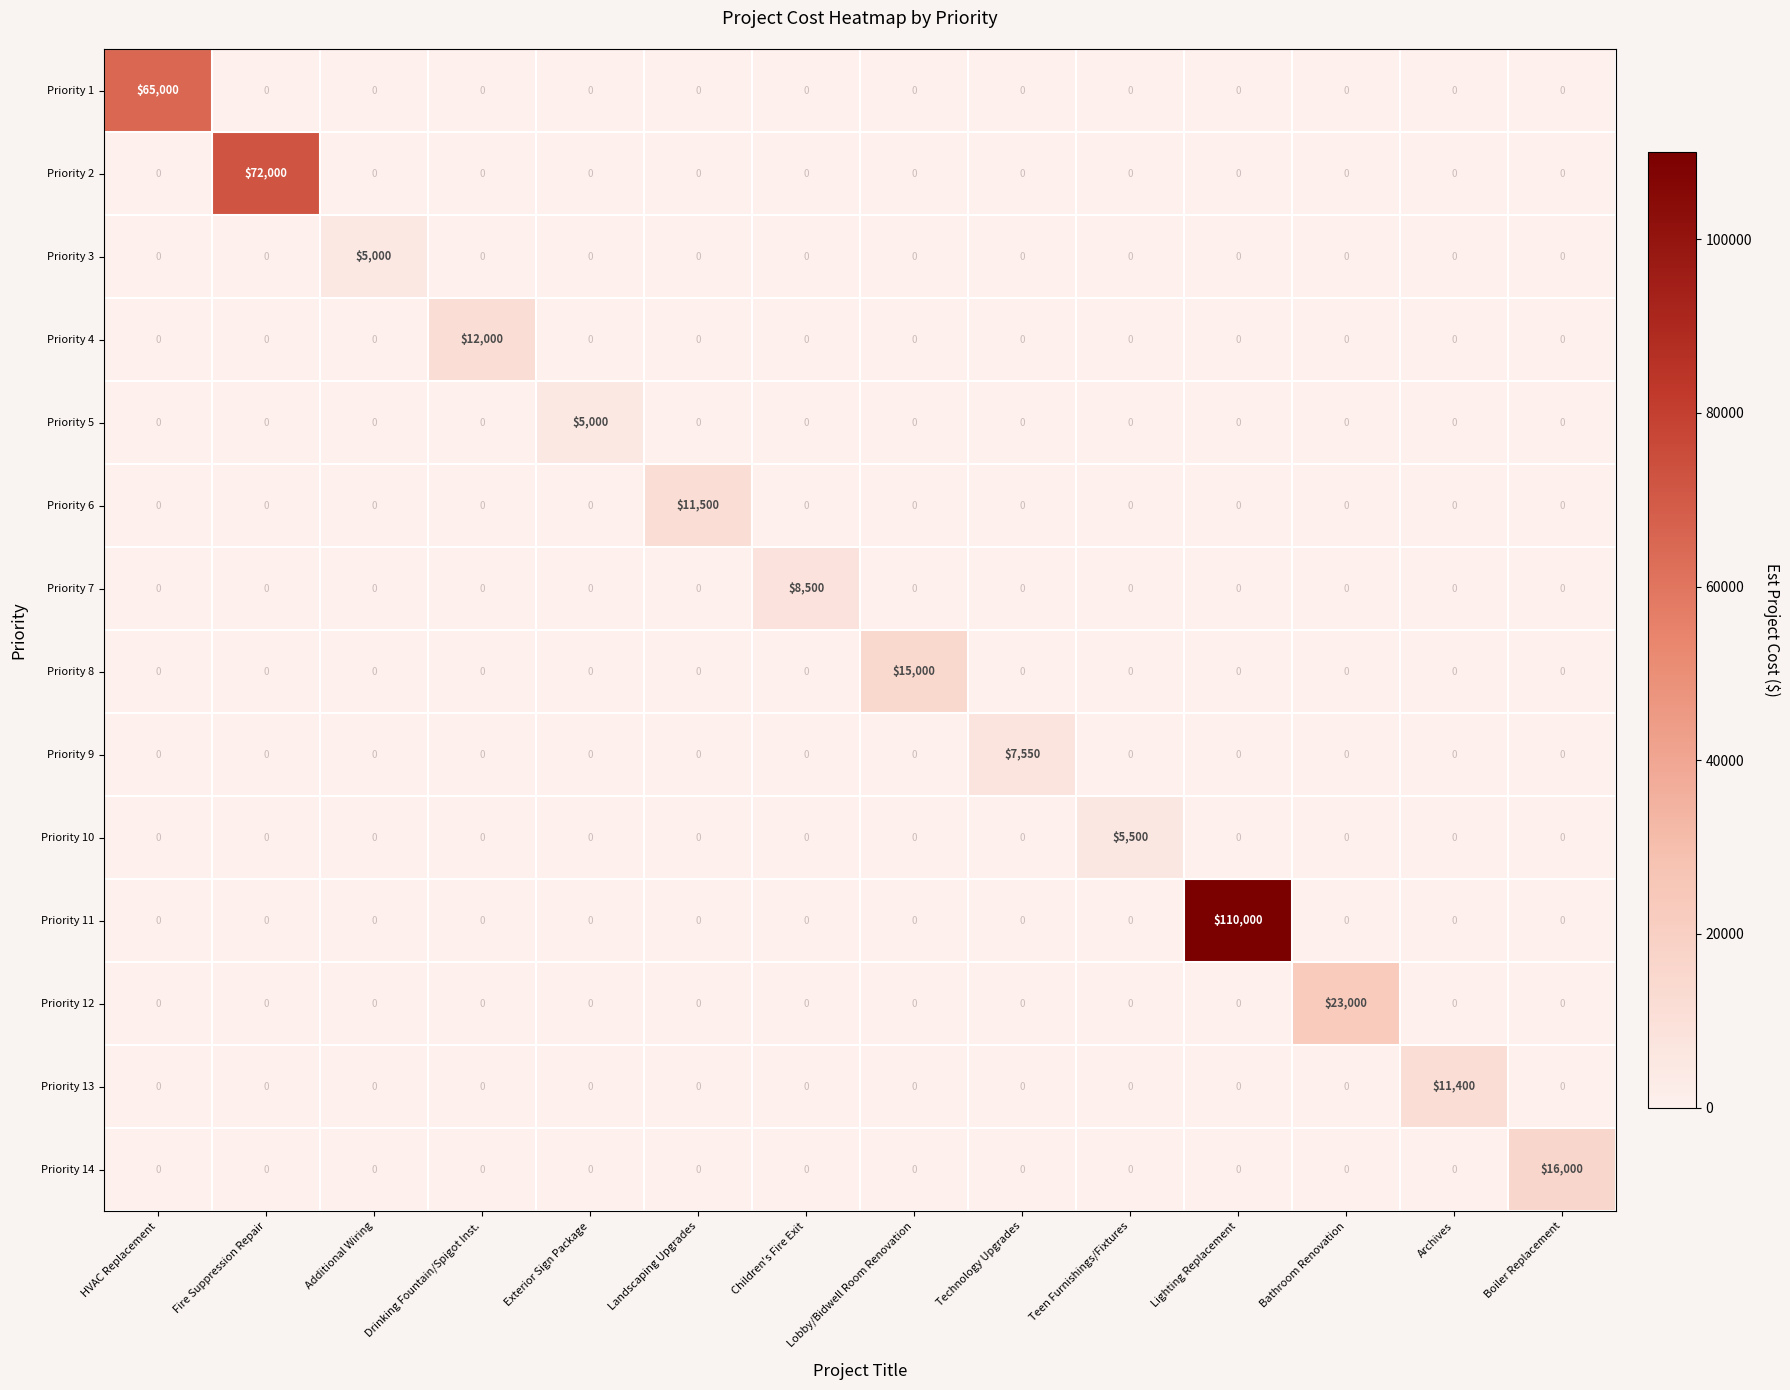

What is the greatest value displayed?

110000